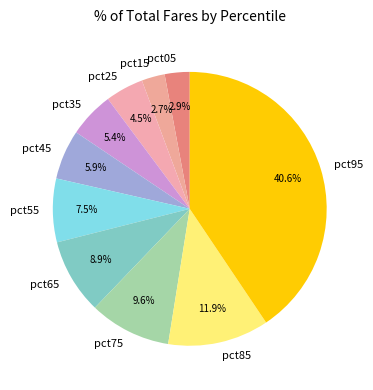

To the nearest percent, what percentage of the pie is pct85?

12%